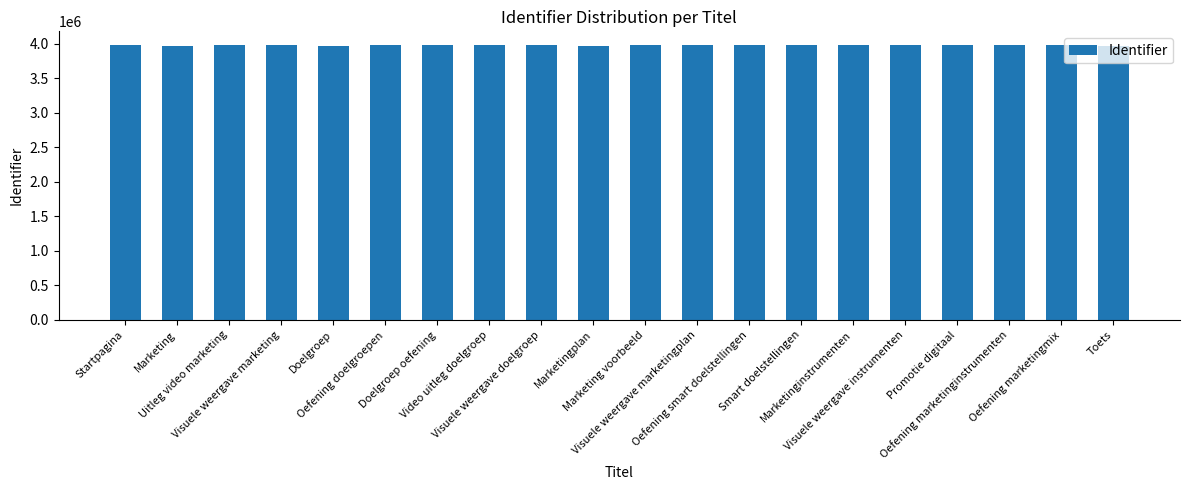

What is the sum of all values?

79586114